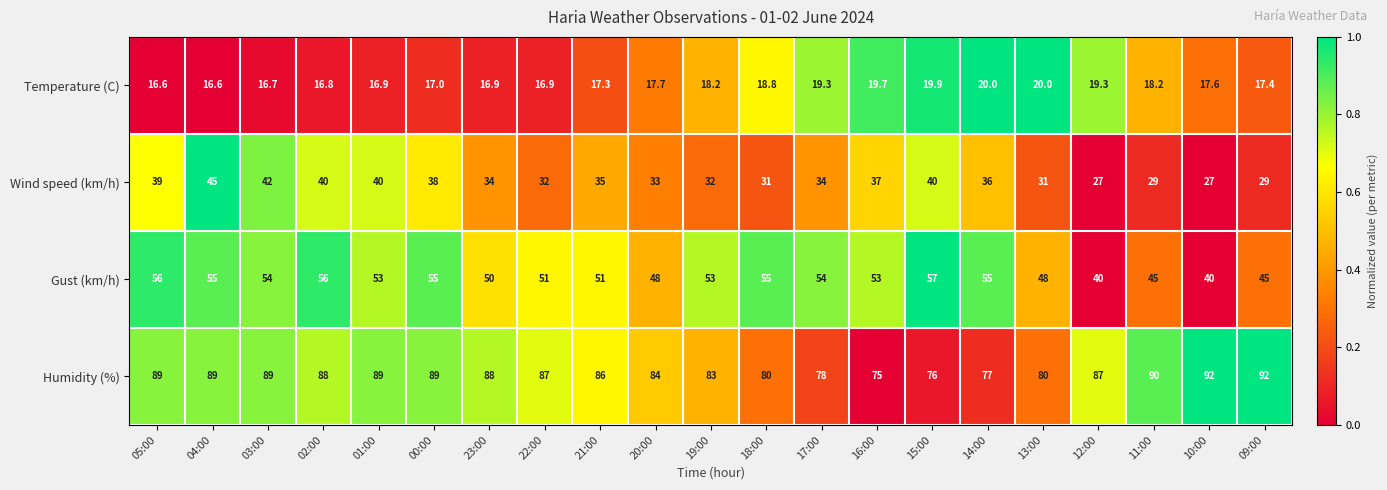

What is the maximum value shown in the chart?

92.0